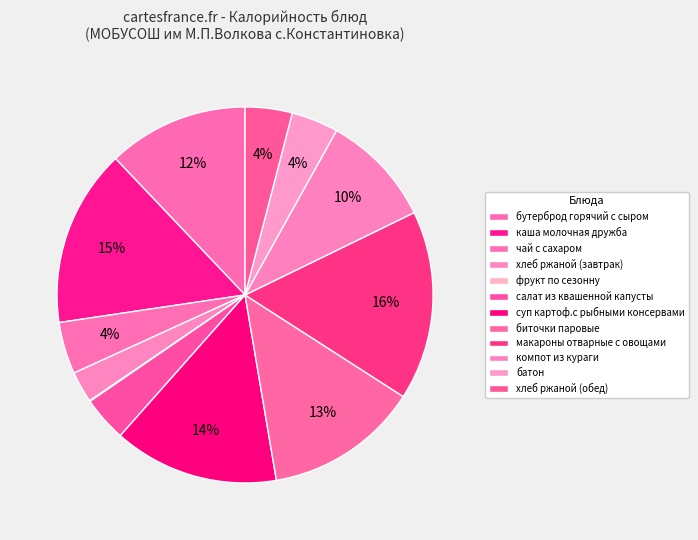

To the nearest percent, what is the difference between the largest and smallest slice percentages?

16%